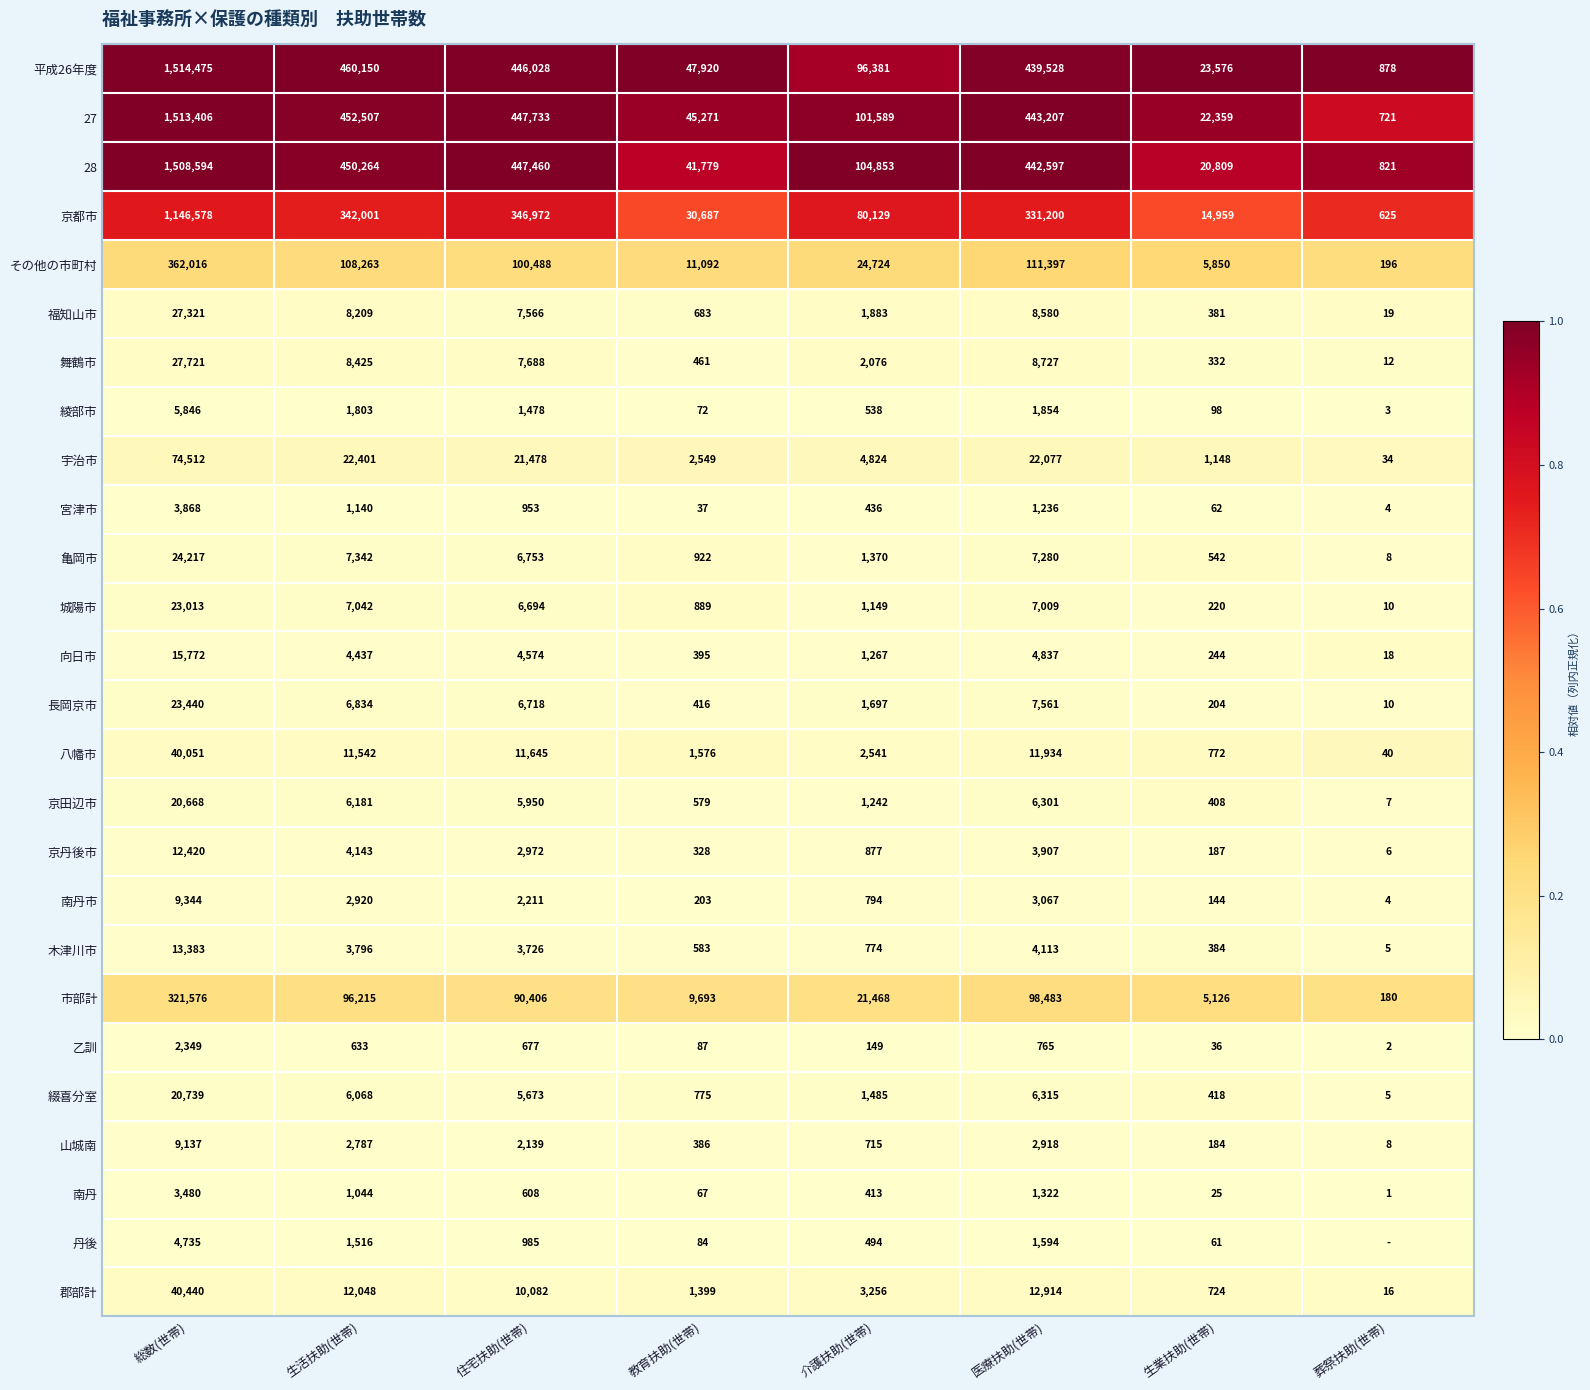

Between 教育扶助(世帯) and 生業扶助(世帯), which series saw the biggest shift?

平成26年度